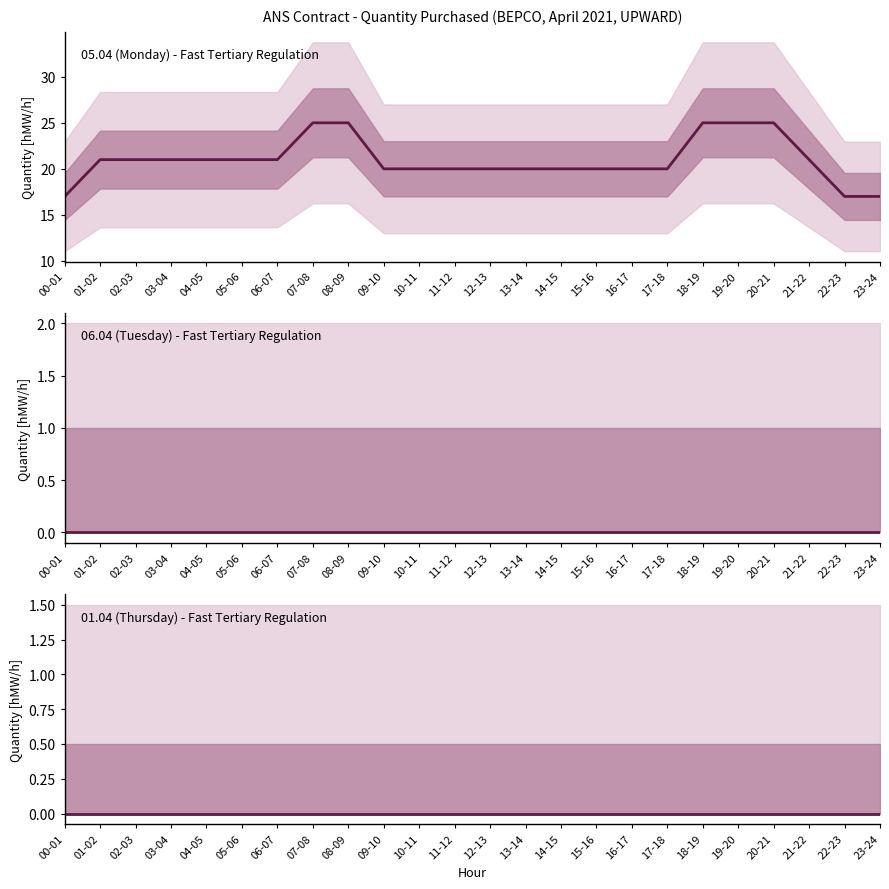

What is the label of the 2nd point from the right?

22-23